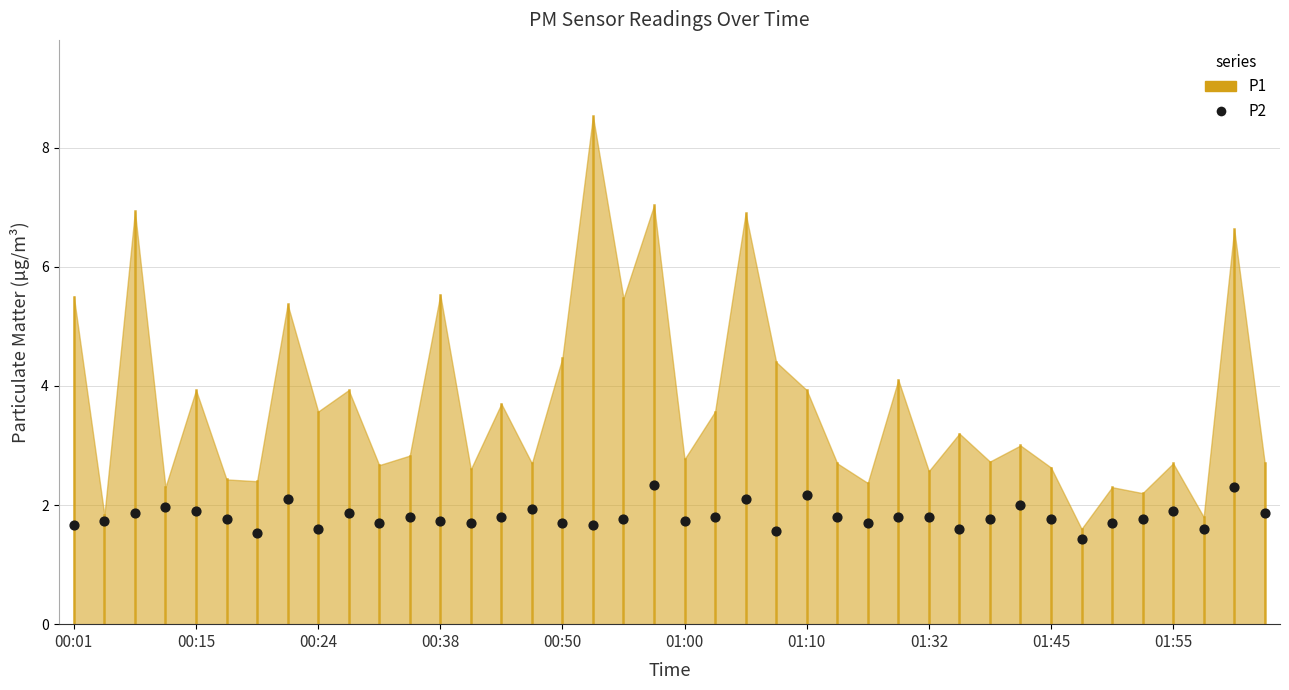

What Y value in the scatter plot is closest to 1?

1.4